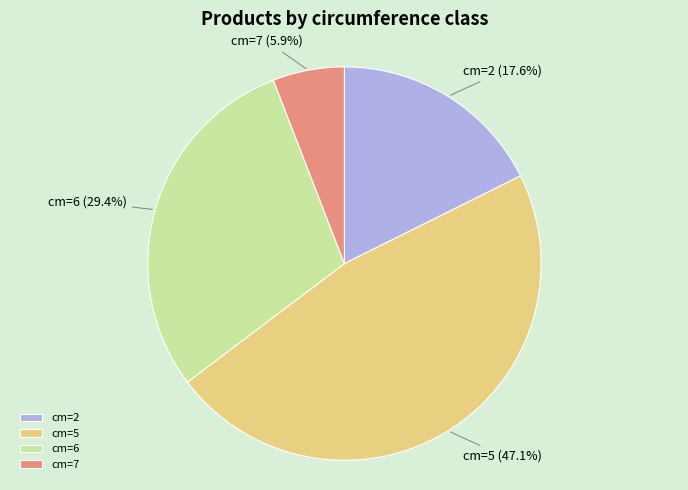

Count the number of slices in the pie.

4